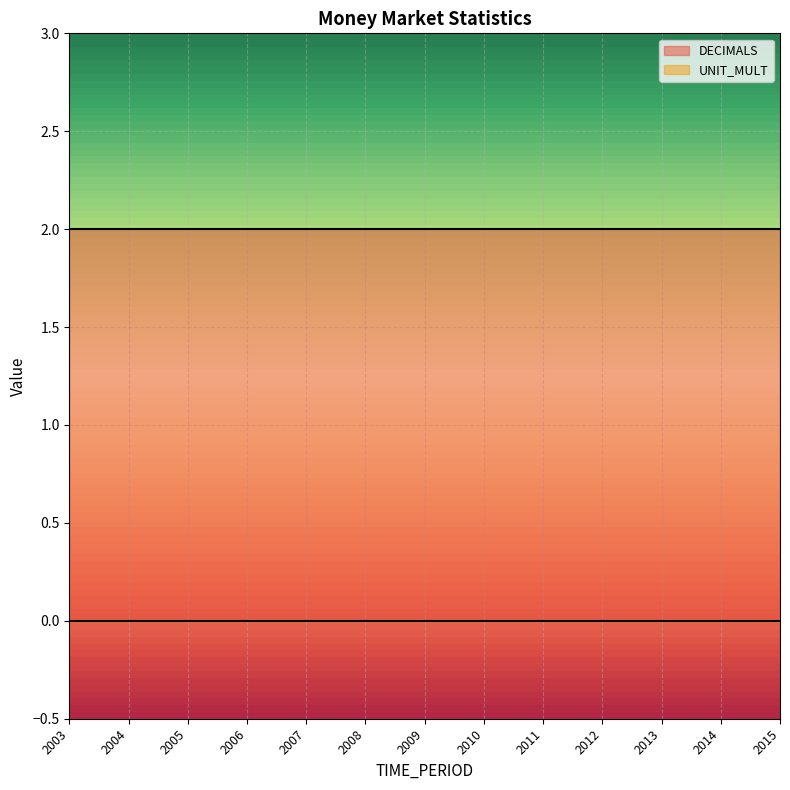

True or false: DECIMALS and UNIT_MULT cross at least once.

False